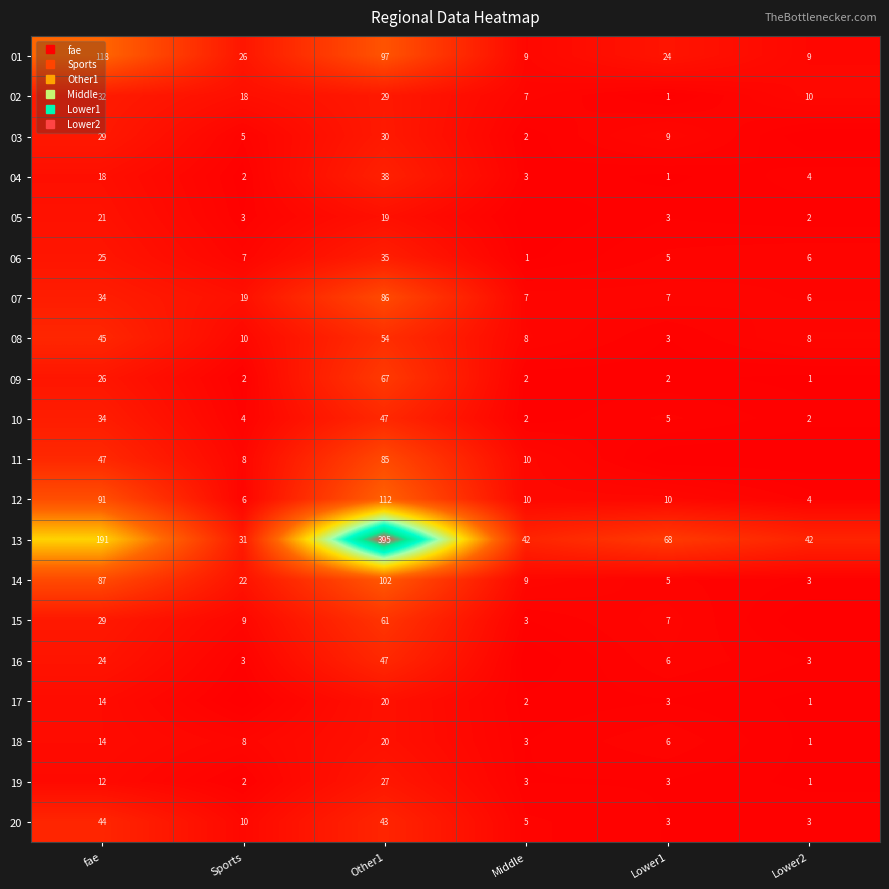

What is the approximate value of 17 at fae?

14